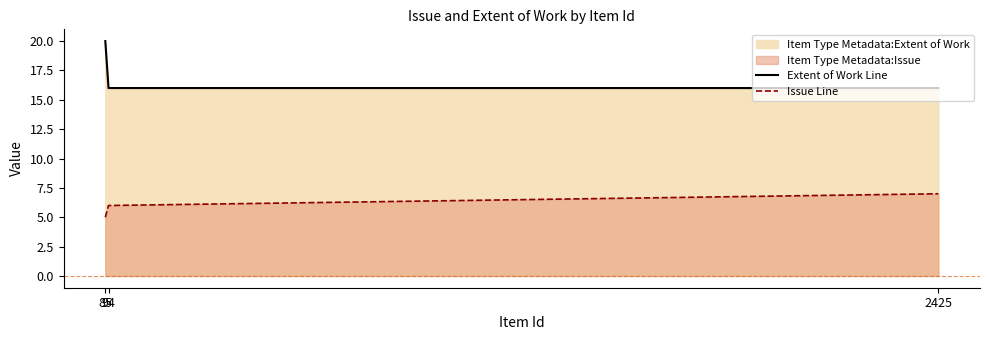

At which category is the sum across all series the highest?

85